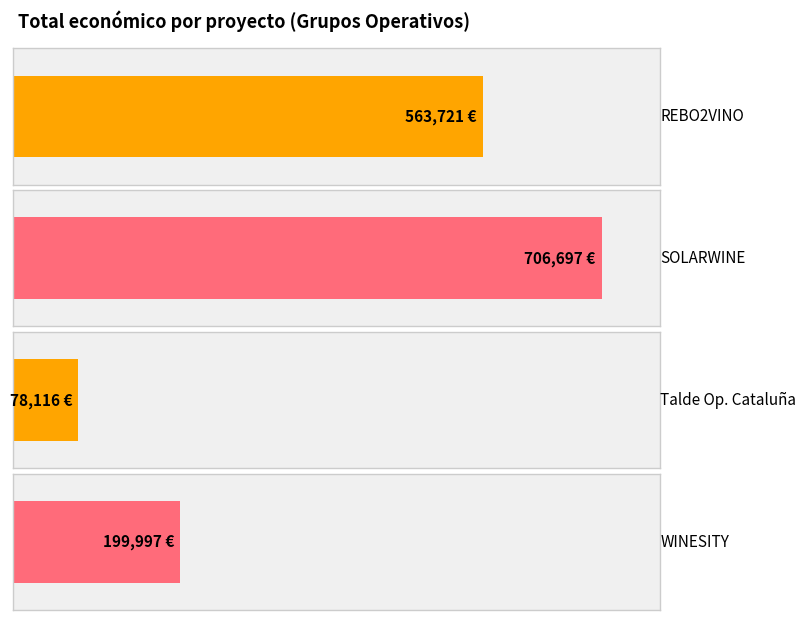

How many values are below 563721?

2